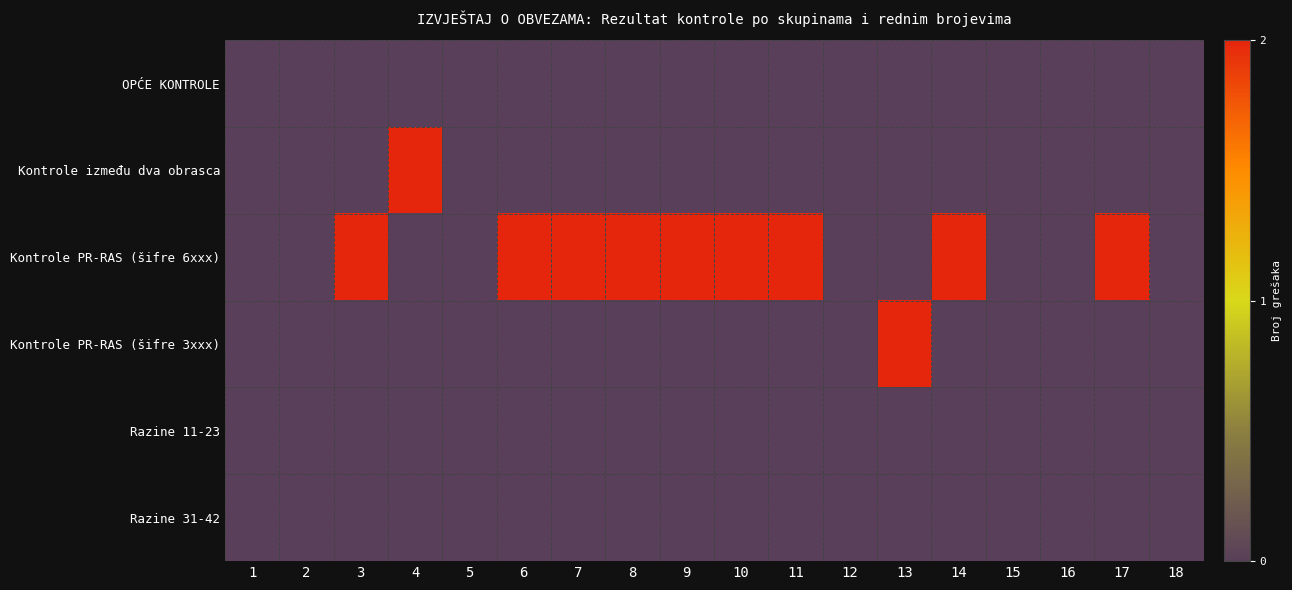

At which category is the sum across all series the highest?

3